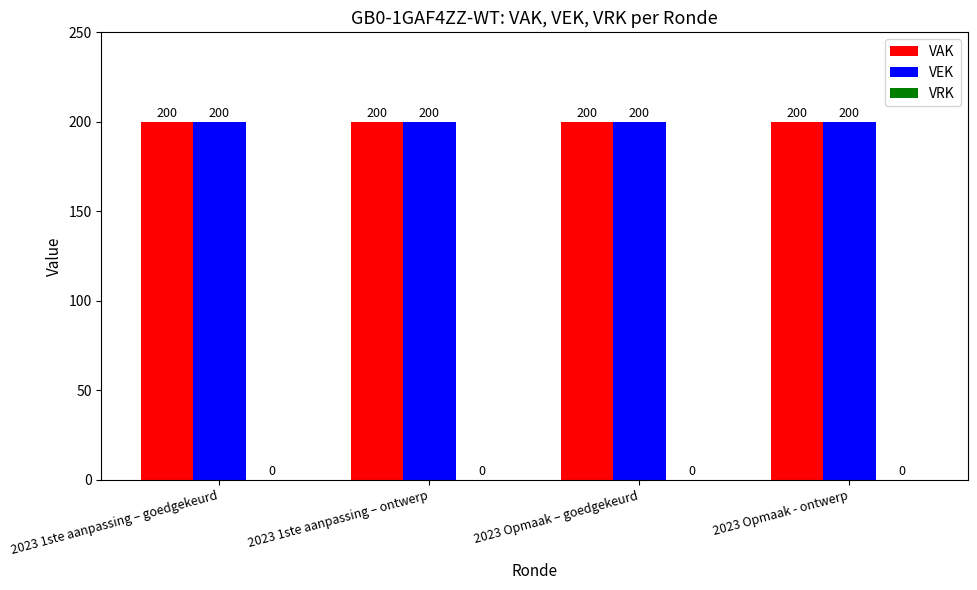

What is the difference between the highest and lowest values at 2023 Opmaak - ontwerp?

200